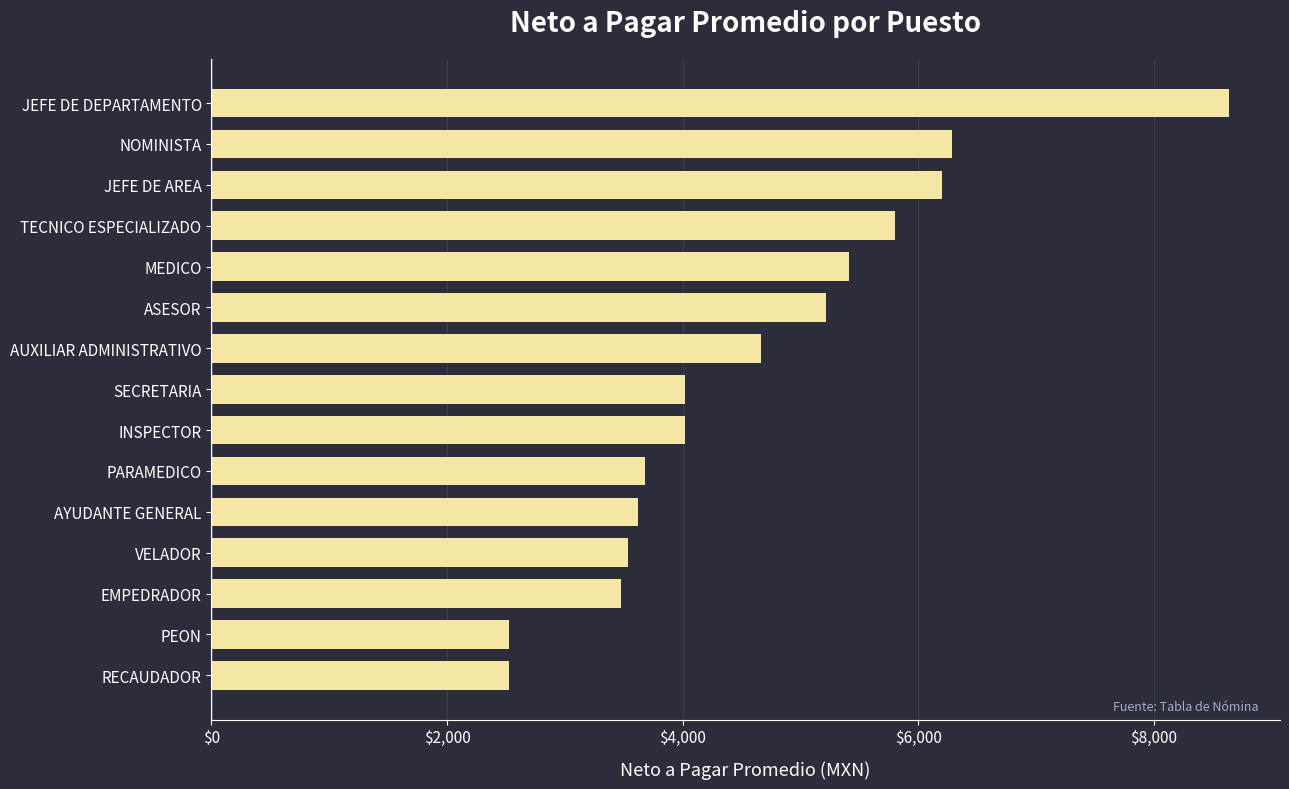

What is the sum of all values?

69638.0